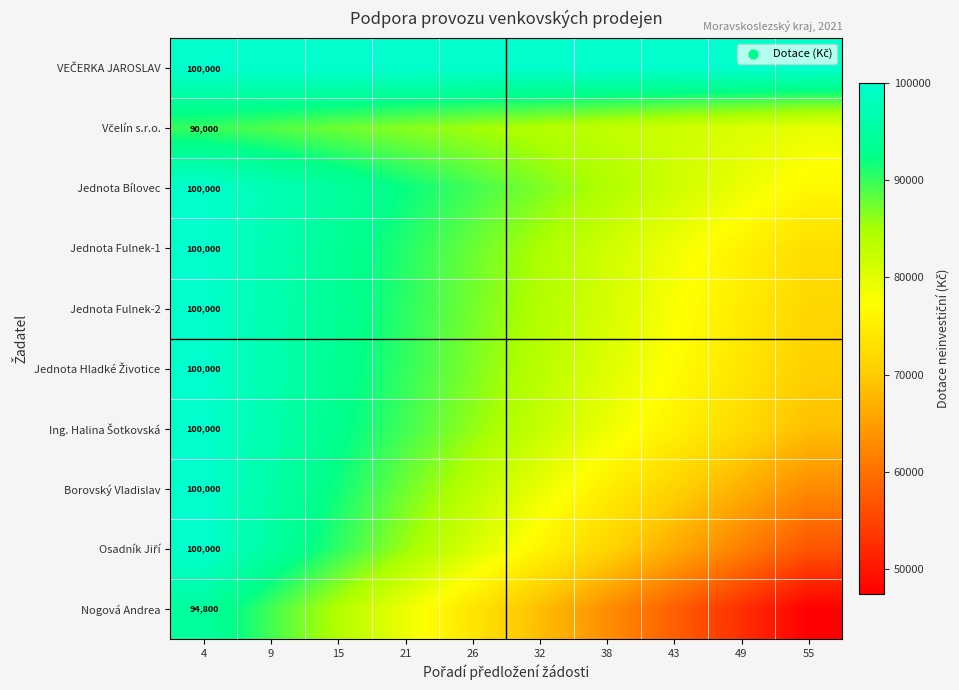

At how many categories does at least one series exceed 49462?

10